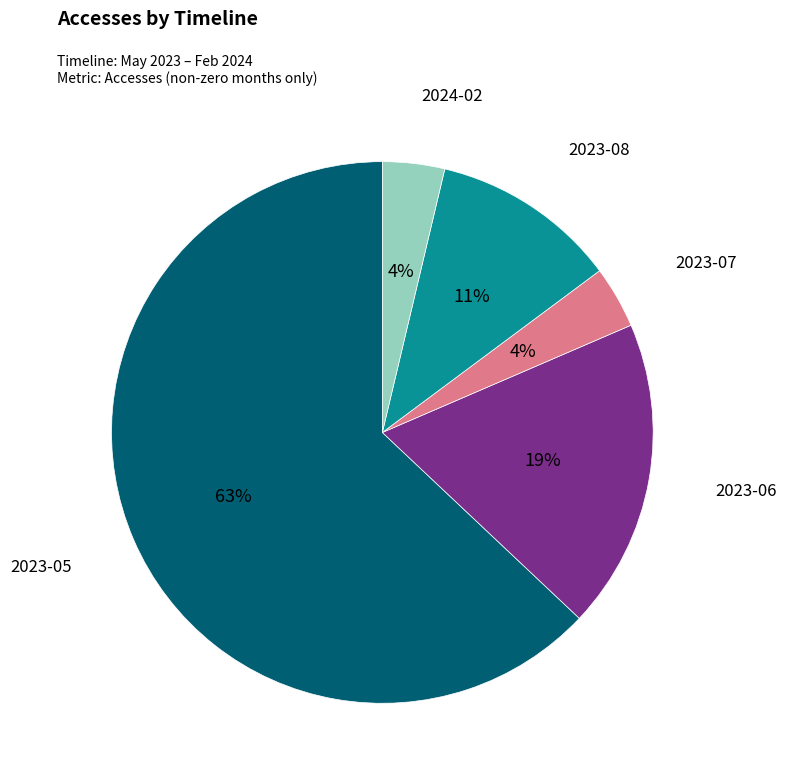

Do 2023-07 and 2023-05 together represent more than half of the pie?

Yes